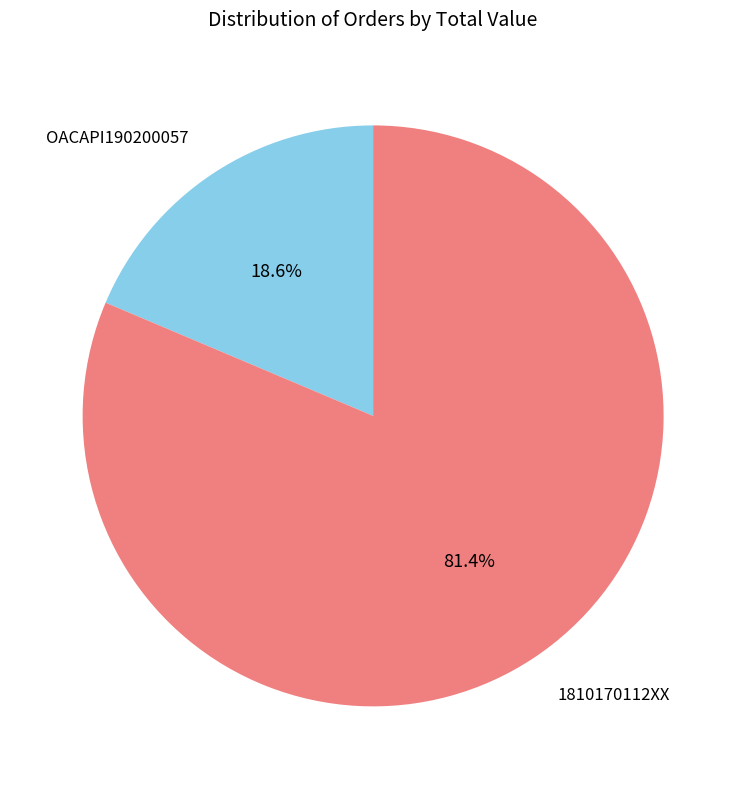

Is there a majority slice in this chart?

Yes